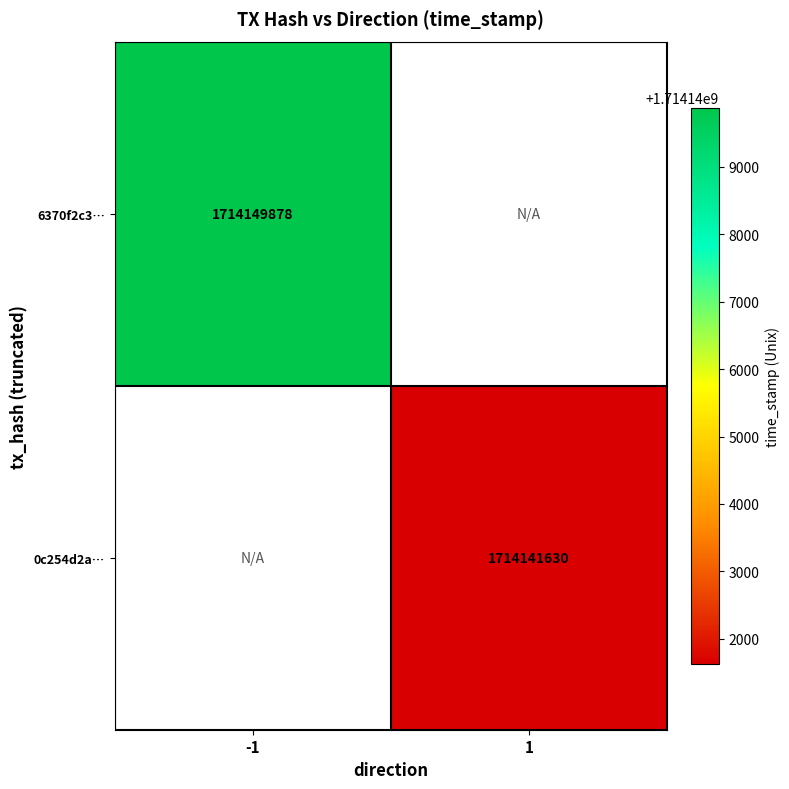

The 0c254d2a… series shows 1714141630 at 1. True or false?

True